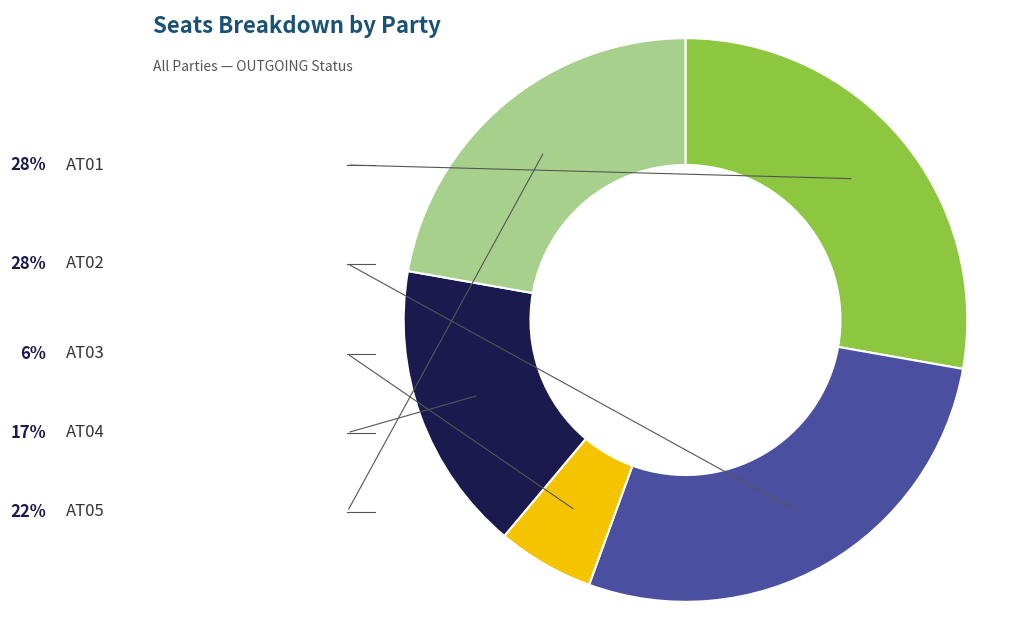

What is the smallest slice in the pie chart?

AT03